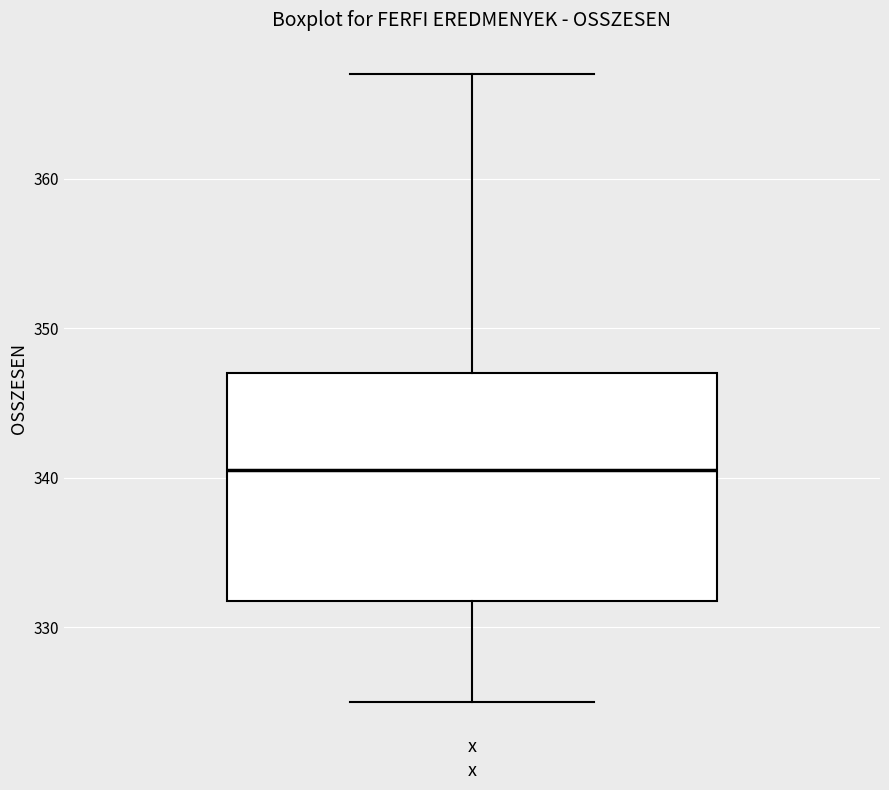

Where is the lower edge of the box for x on the y-axis? The values are not printed on the chart, so give them approximately, as read against the axis.

332